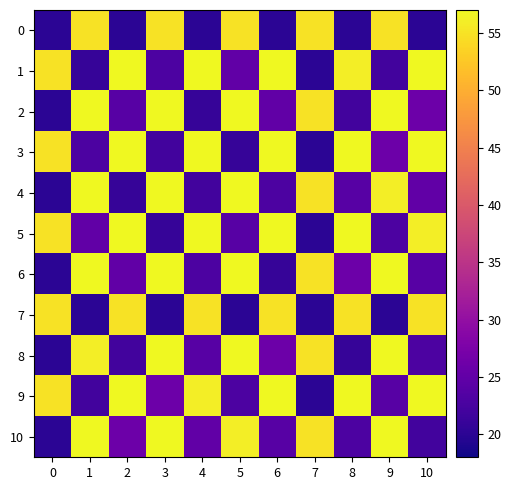

Reading left to right, list all the values displayed in this chart.

0: 0=20	1=55	2=20	3=55	4=20	5=55	6=20	7=55	8=20	9=55	10=20
1: 0=55	1=21	2=57	3=23	4=57	5=25	6=57	7=20	8=56	9=22	10=57
2: 0=20	1=57	2=24	3=57	4=21	5=57	6=25	7=55	8=22	9=57	10=26
3: 0=55	1=23	2=57	3=22	4=57	5=21	6=57	7=20	8=57	9=26	10=57
4: 0=20	1=57	2=21	3=57	4=22	5=57	6=23	7=55	8=24	9=56	10=25
5: 0=55	1=25	2=57	3=21	4=57	5=24	6=57	7=20	8=57	9=23	10=56
6: 0=20	1=57	2=25	3=57	4=23	5=57	6=21	7=55	8=26	9=57	10=24
7: 0=55	1=20	2=55	3=20	4=55	5=20	6=55	7=20	8=55	9=20	10=55
8: 0=20	1=56	2=22	3=57	4=24	5=57	6=26	7=55	8=21	9=57	10=23
9: 0=55	1=22	2=57	3=26	4=56	5=23	6=57	7=20	8=57	9=24	10=57
10: 0=20	1=57	2=26	3=57	4=25	5=56	6=24	7=55	8=23	9=57	10=22